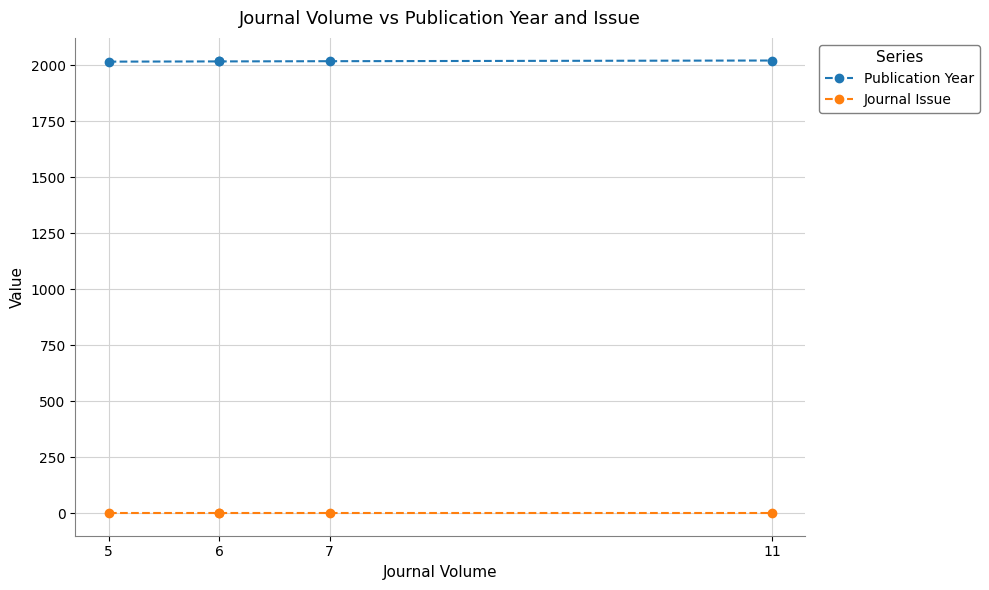

What is the maximum value shown in the chart?

2020